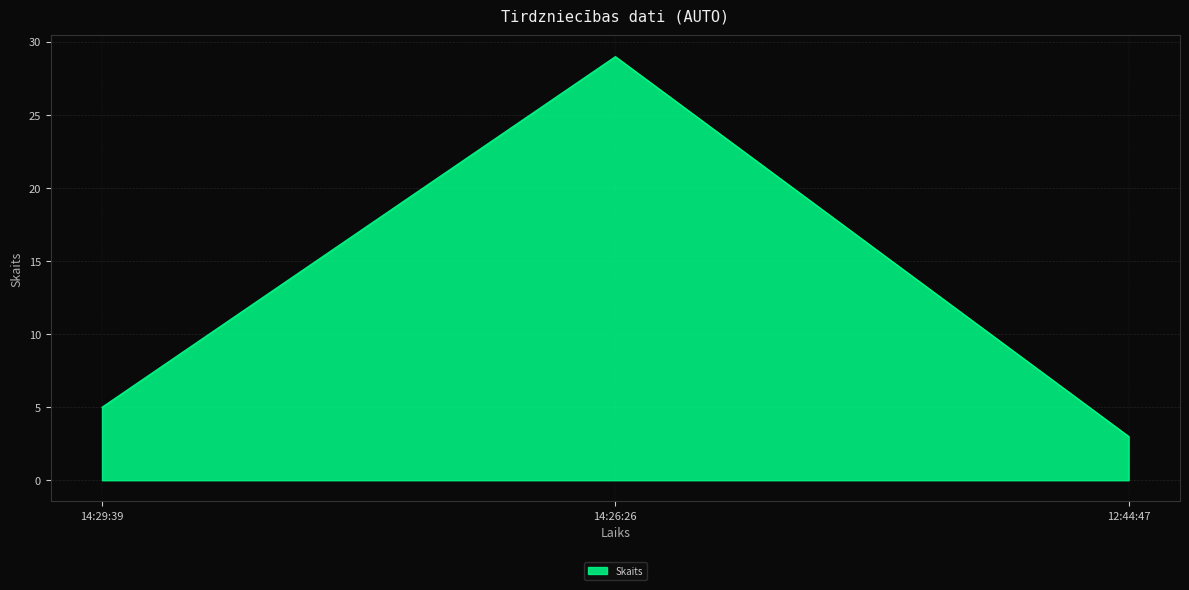

Reading left to right, extract all data points from this chart.

14:29:39=5	14:26:26=29	12:44:47=3